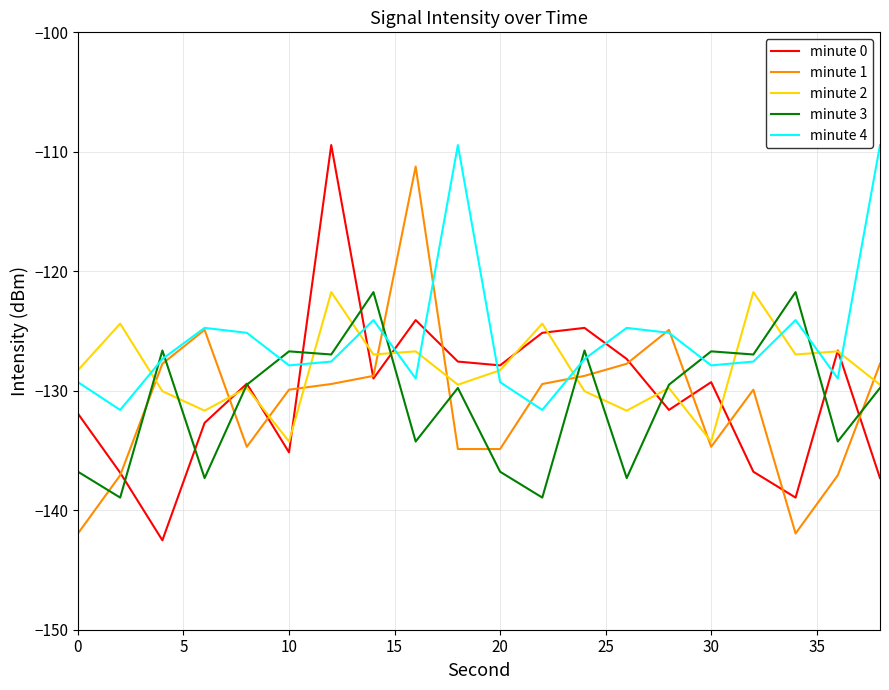

Which series has the widest spread of values?

minute 0